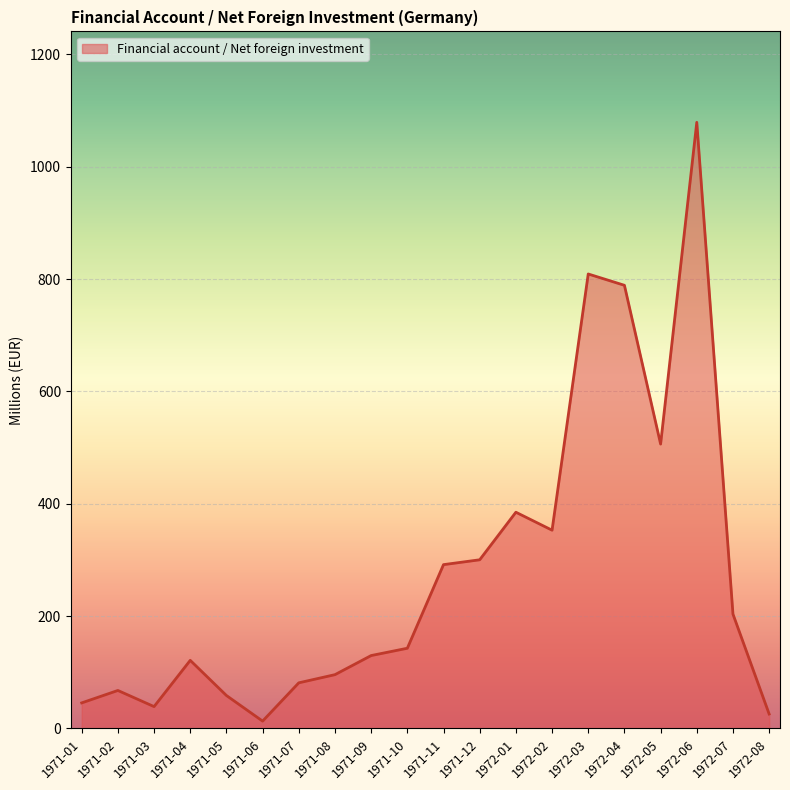

How many series are shown in this chart?

1